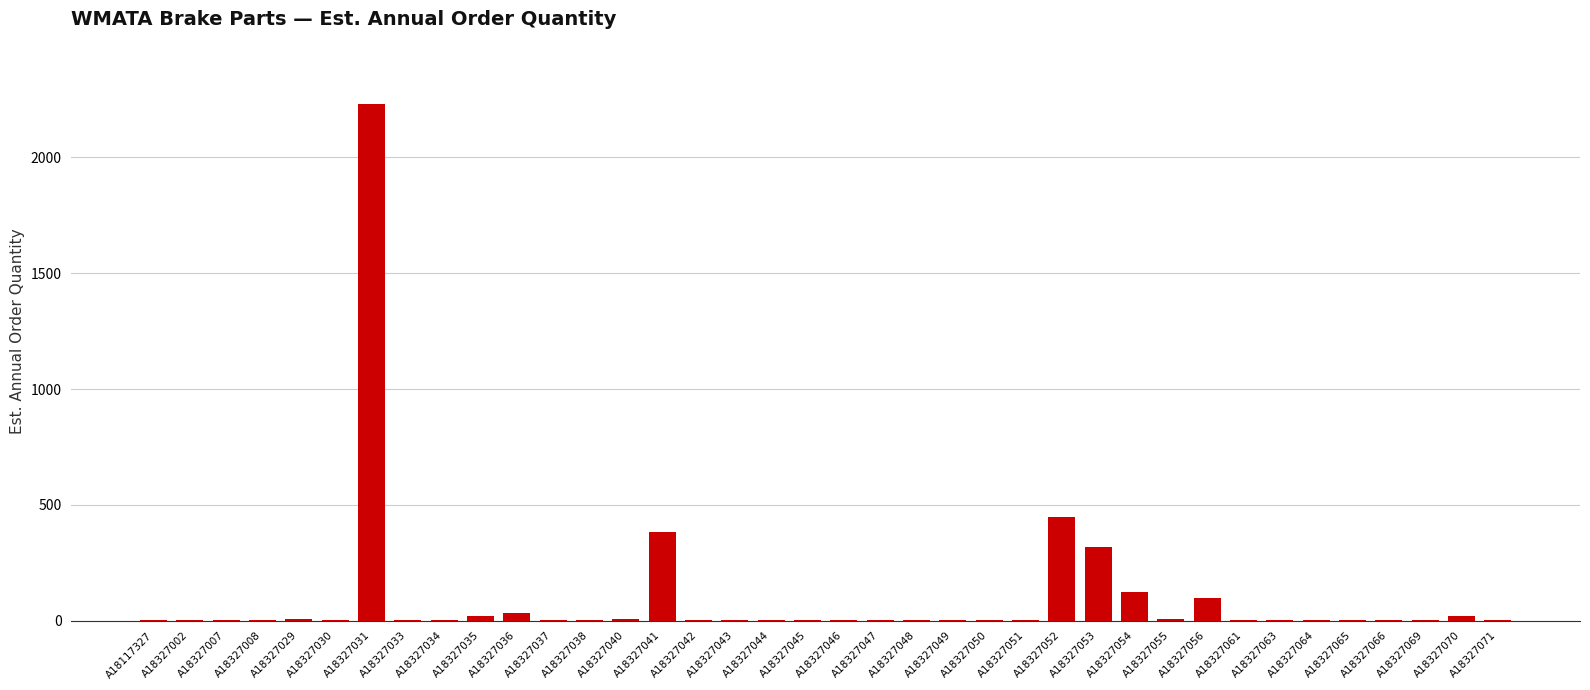

Approximately how many times larger is the value at A18327049 compared to A18327055?

0.1